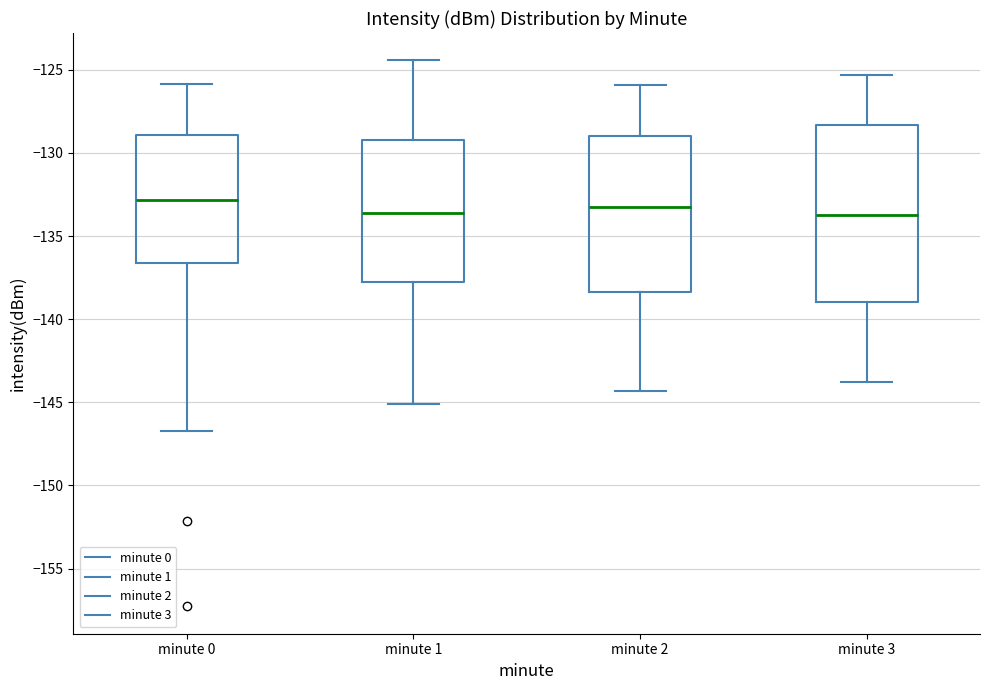

Which box is the tallest, from its lower edge to its upper edge?

minute 3